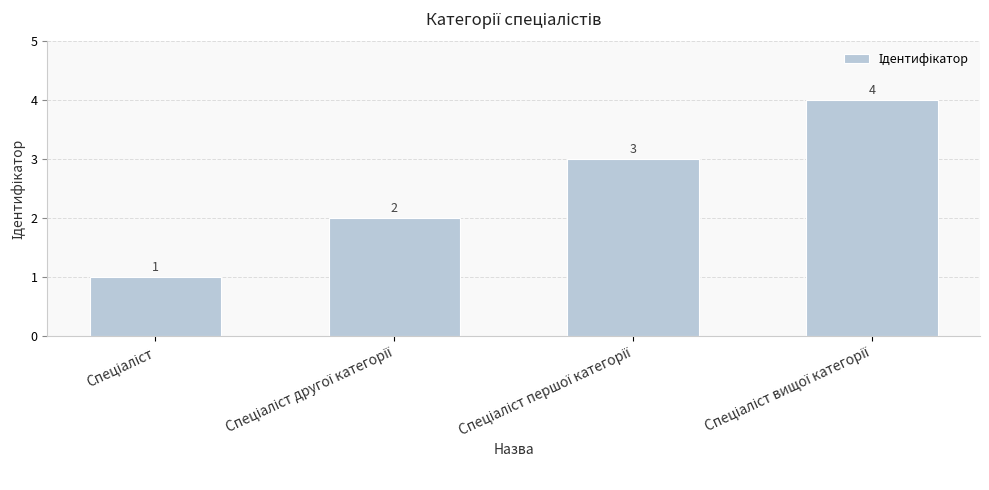

What is the sum of all values?

10